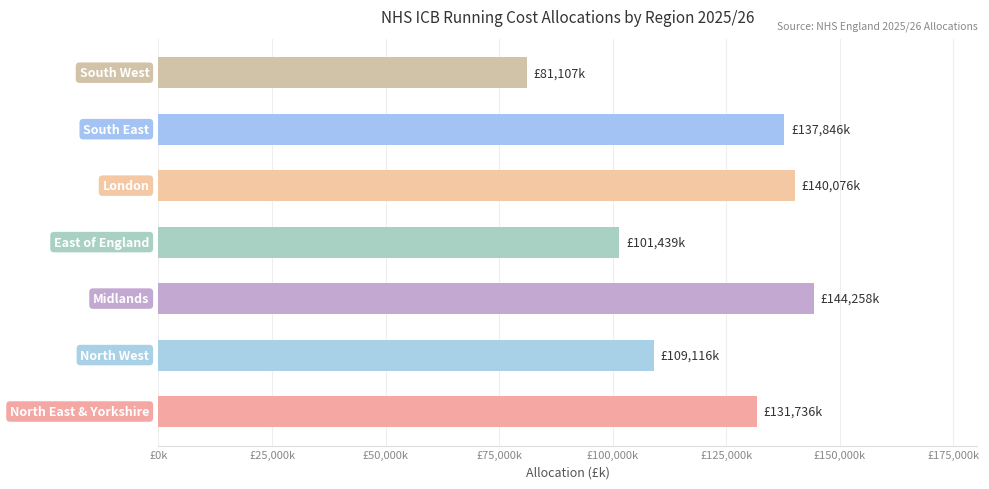

Does the chart contain any negative values?

No